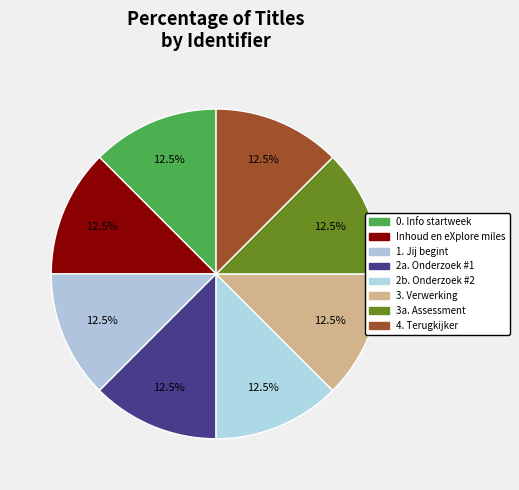

To the nearest percent, what percentage of the pie is 3a. Assessment?

13%